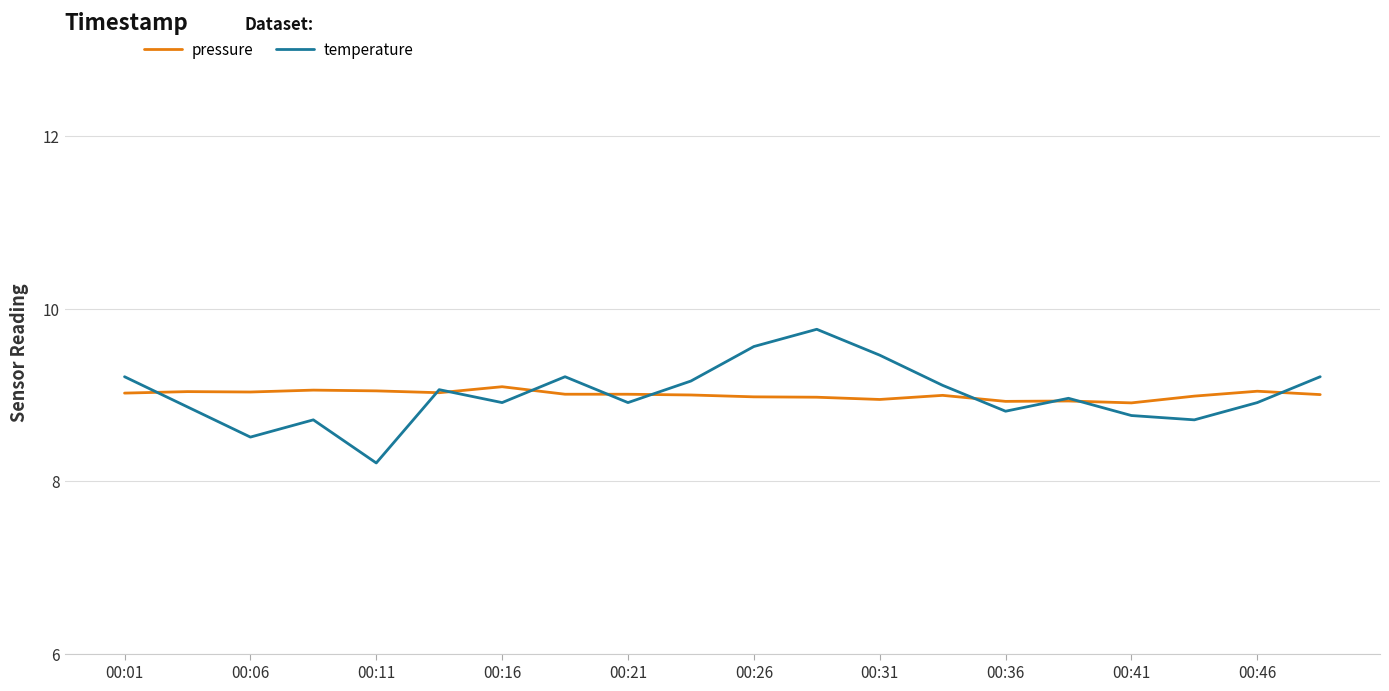

What is the smallest value displayed?

8.2